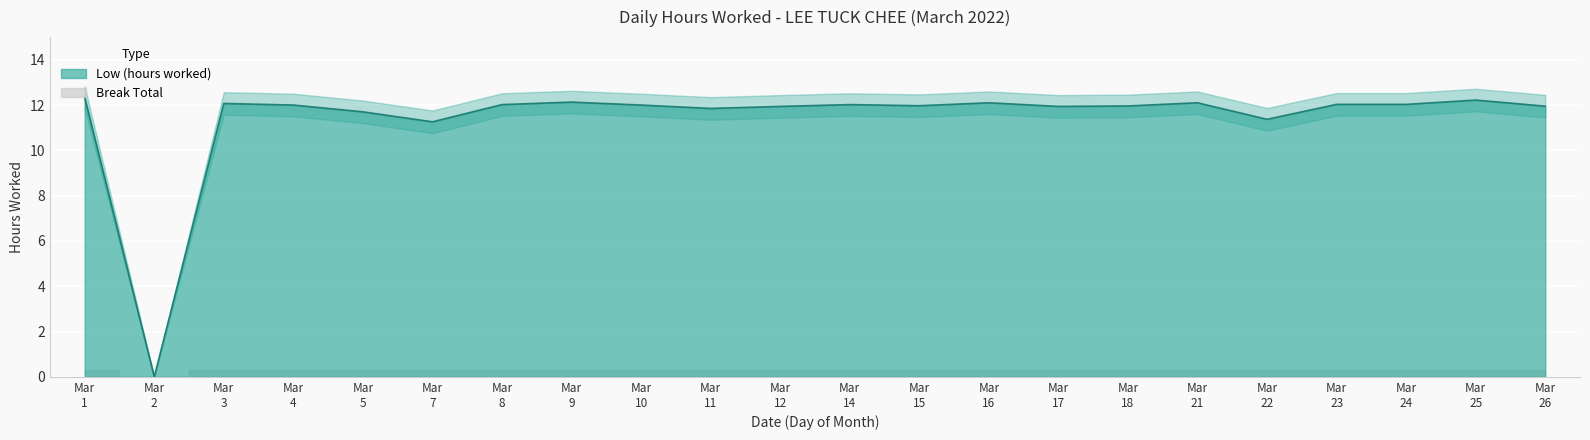

What is the change in value from 14 to 16?

+0.1